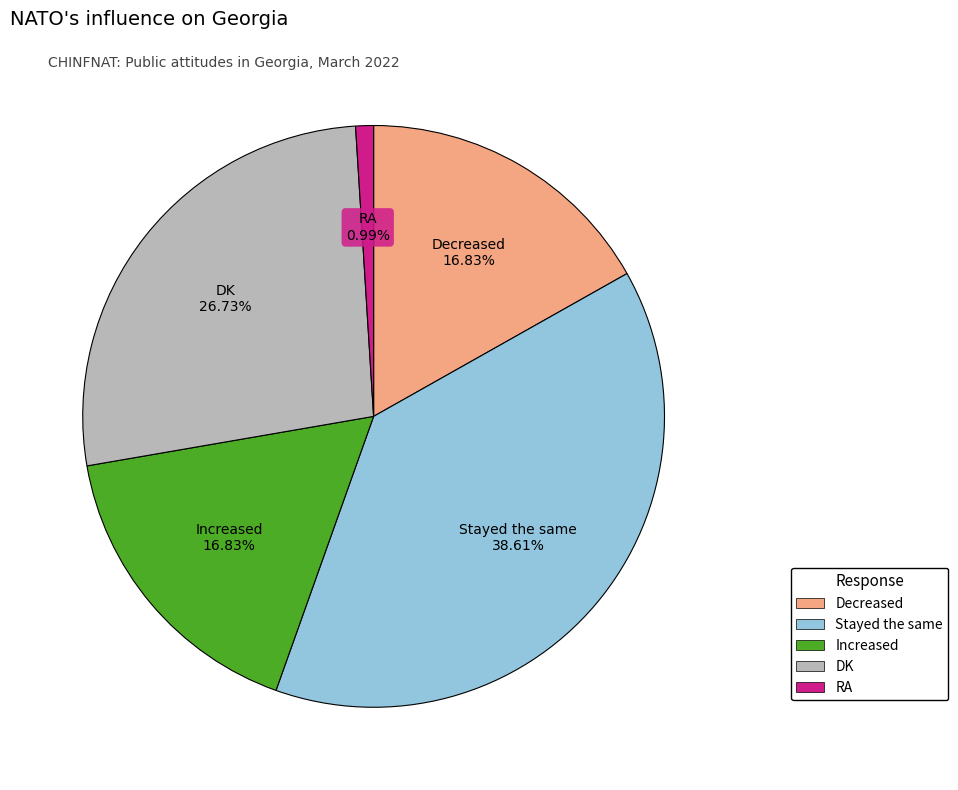

Which slice is the smallest?

RA